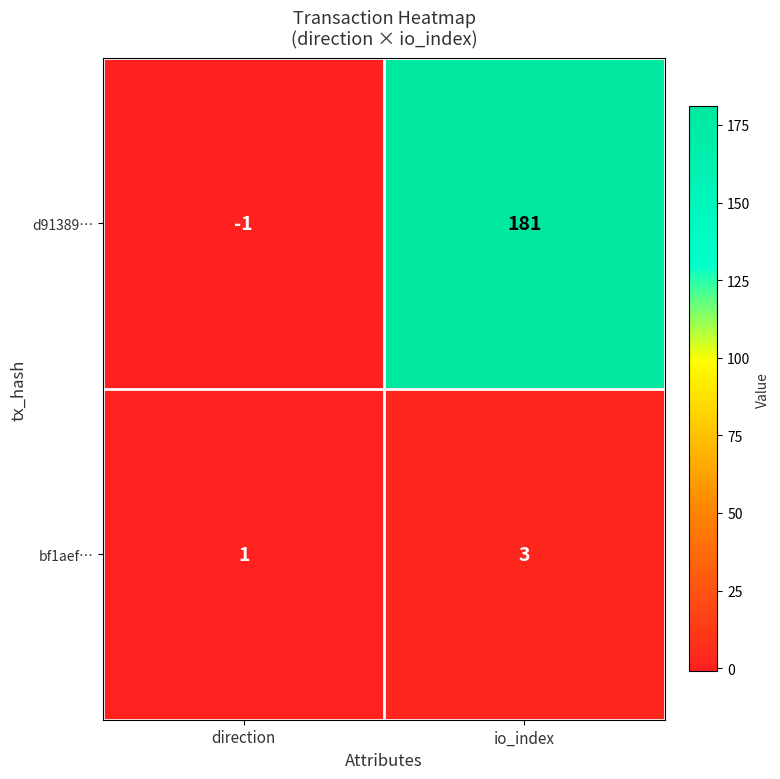

List the series in order of their overall mean, highest first.

d91389…, bf1aef…